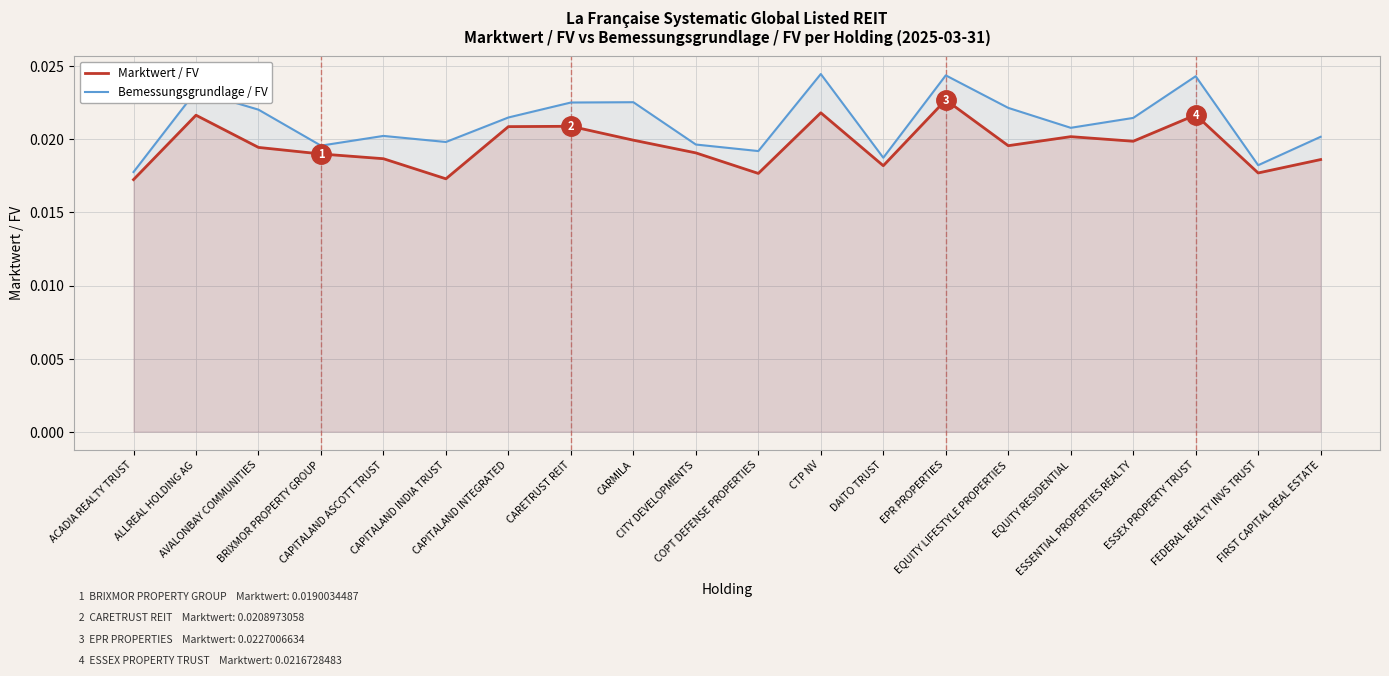

How many lines are shown in the chart?

2